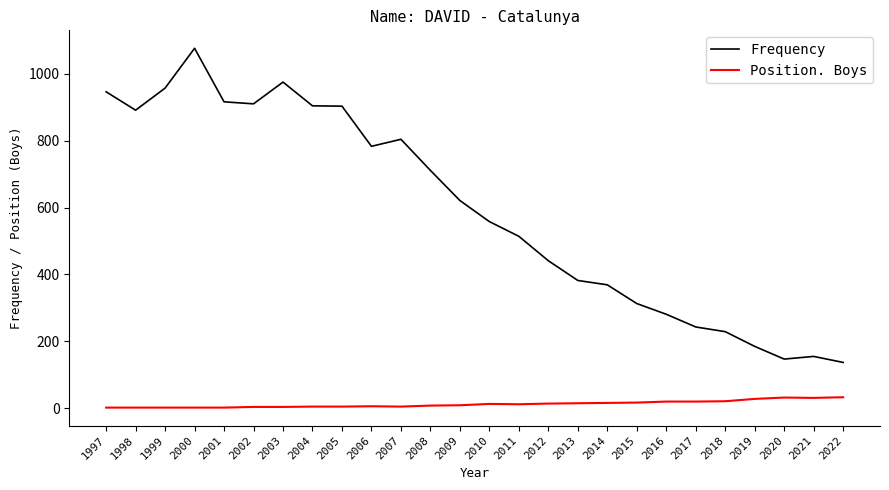

Which series has the largest total across all categories?

Frequency